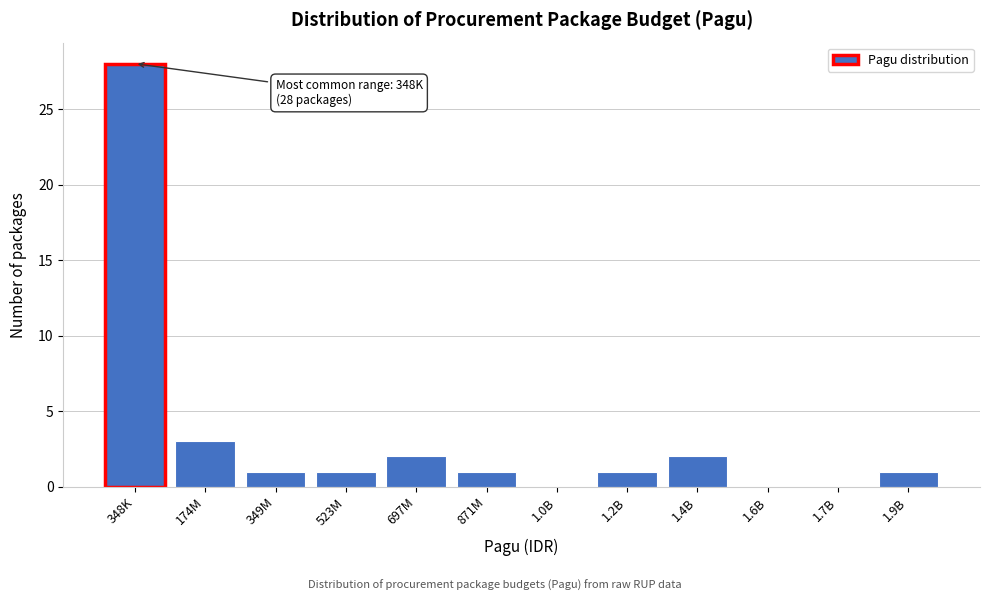

Reading left to right, list all the values displayed in this chart.

348K=28	174M=3	349M=1	523M=1	697M=2	871M=1	1.0B=0	1.2B=1	1.4B=2	1.6B=0	1.7B=0	1.9B=1